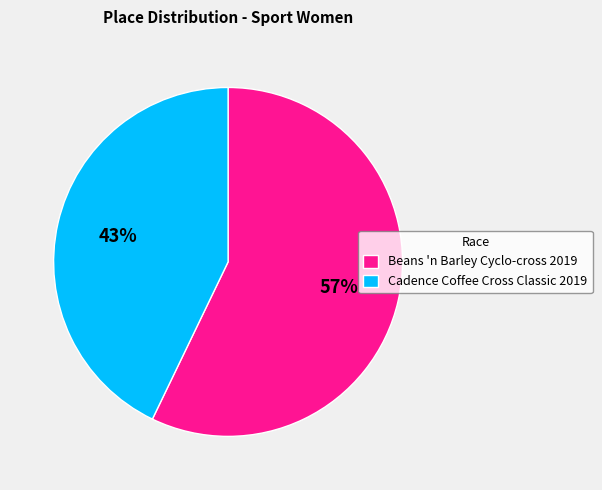

Between Cadence Coffee Cross Classic 2019 and Beans 'n Barley Cyclo-cross 2019, which is larger?

Beans 'n Barley Cyclo-cross 2019